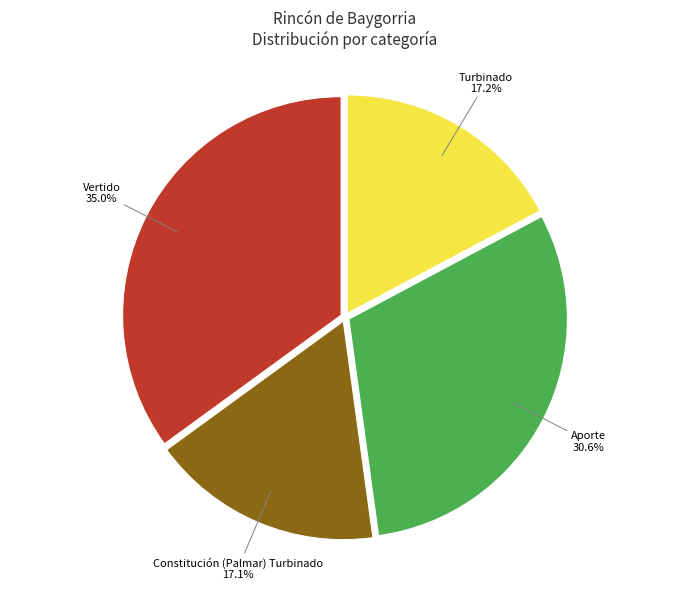

What percentage is NOT represented by Turbinado?

82.8%